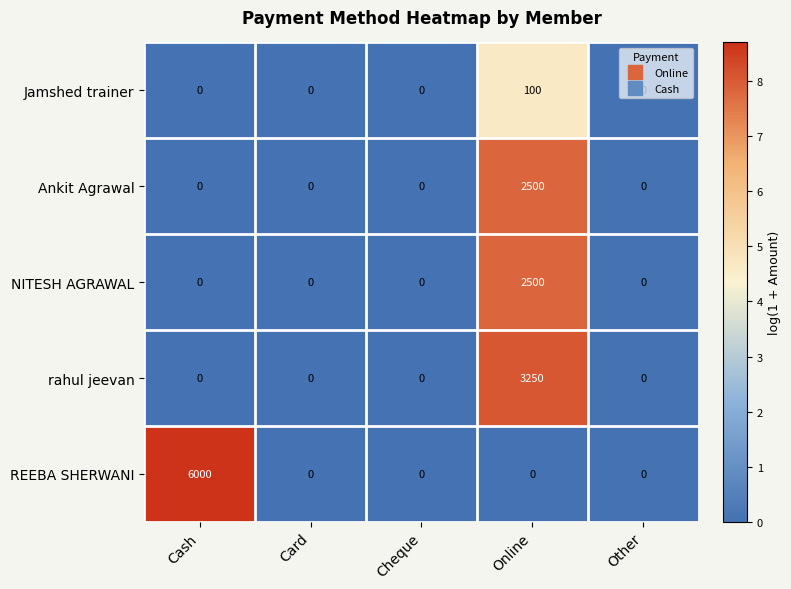

Is it true that NITESH AGRAWAL equals 2500 at Online?

True